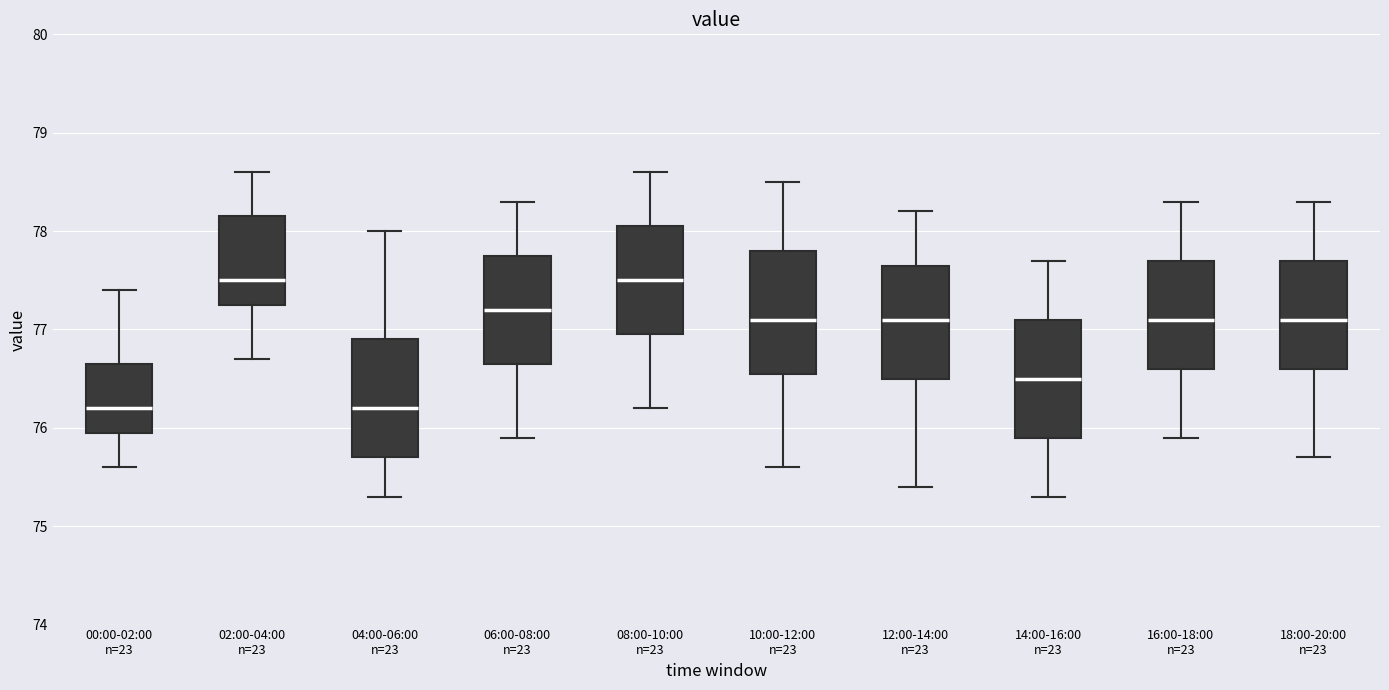

Where does the upper whisker of the box for 12:00-14:00 n=23 end on the y-axis? The values are not printed on the chart, so give them approximately, as read against the axis.

78.2